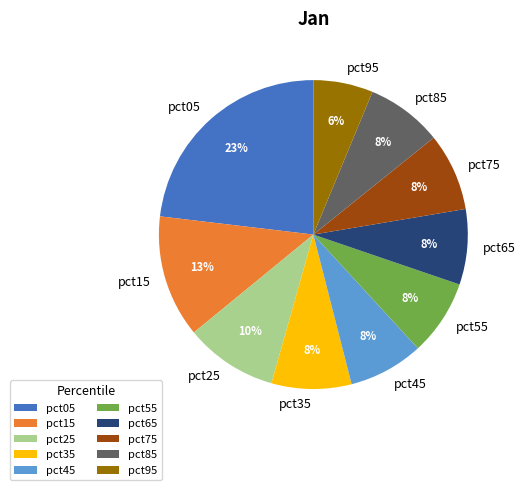

Count the number of slices in the pie.

10